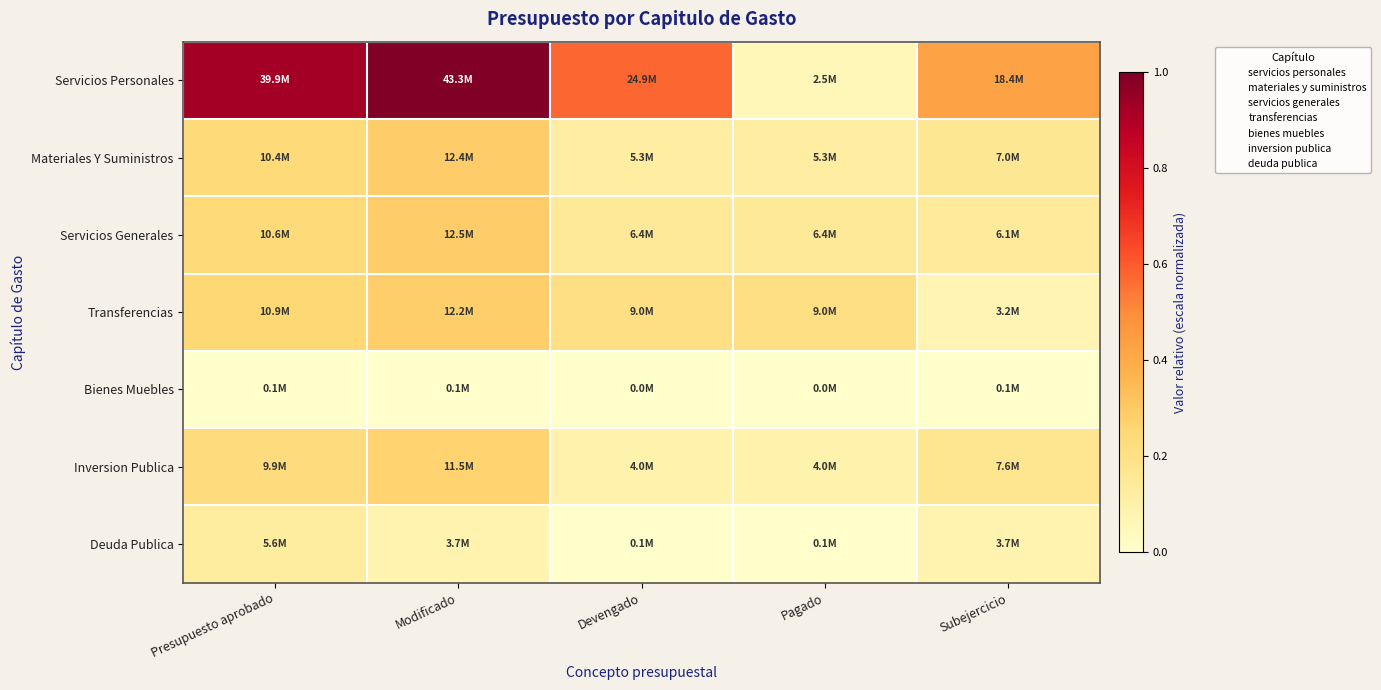

Reading left to right, list all the values displayed in this chart.

Servicios Personales: Presupuesto aprobado=0.9	Modificado=1.0	Devengado=0.6	Pagado=0.1	Subejercicio=0.4
Materiales Y Suministros: Presupuesto aprobado=0.2	Modificado=0.3	Devengado=0.1	Pagado=0.1	Subejercicio=0.2
Servicios Generales: Presupuesto aprobado=0.2	Modificado=0.3	Devengado=0.1	Pagado=0.1	Subejercicio=0.1
Transferencias: Presupuesto aprobado=0.3	Modificado=0.3	Devengado=0.2	Pagado=0.2	Subejercicio=0.1
Bienes Muebles: Presupuesto aprobado=0.0	Modificado=0.0	Devengado=0.0	Pagado=0.0	Subejercicio=0.0
Inversion Publica: Presupuesto aprobado=0.2	Modificado=0.3	Devengado=0.1	Pagado=0.1	Subejercicio=0.2
Deuda Publica: Presupuesto aprobado=0.1	Modificado=0.1	Devengado=0.0	Pagado=0.0	Subejercicio=0.1